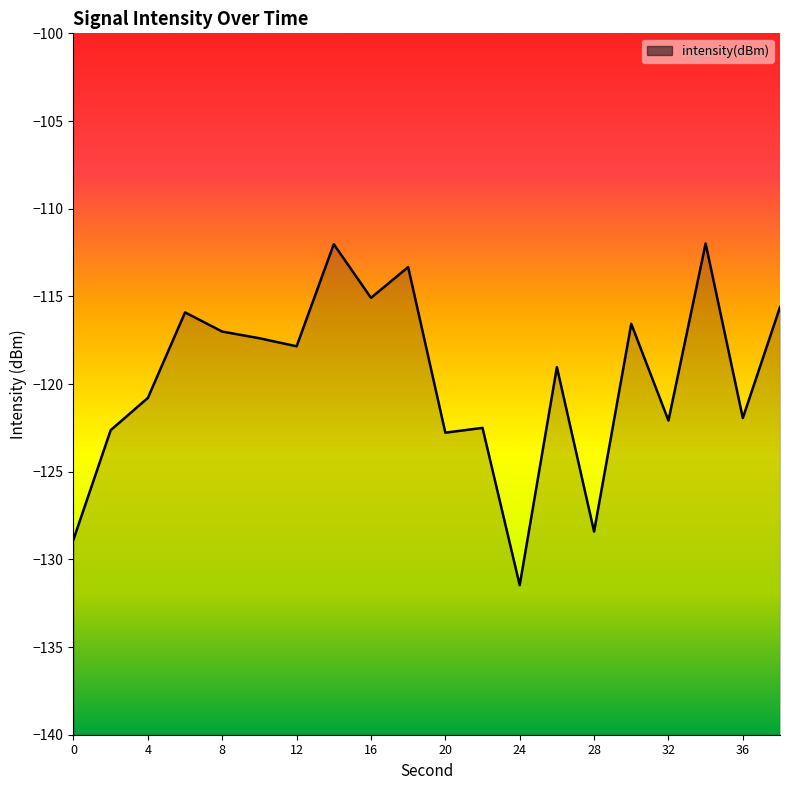

The value at 20 is -205.9. True or false?

False